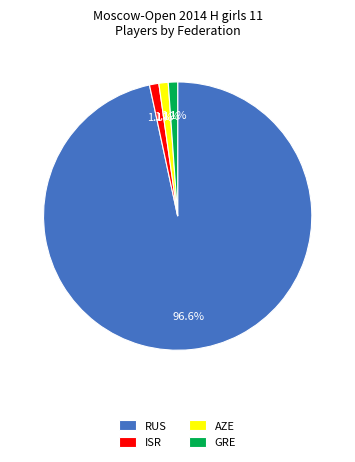

To the nearest percent, what percentage of the pie is RUS?

97%